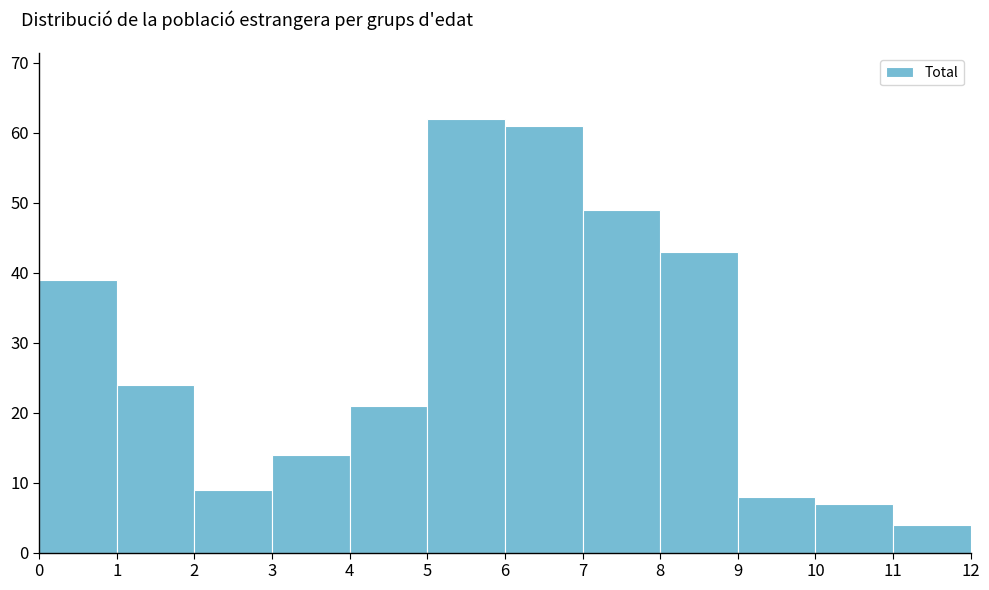

How tall is the bar that spans 7 to 8 on the x-axis? The values are not printed on the chart, so give them approximately, as read against the axis.

49